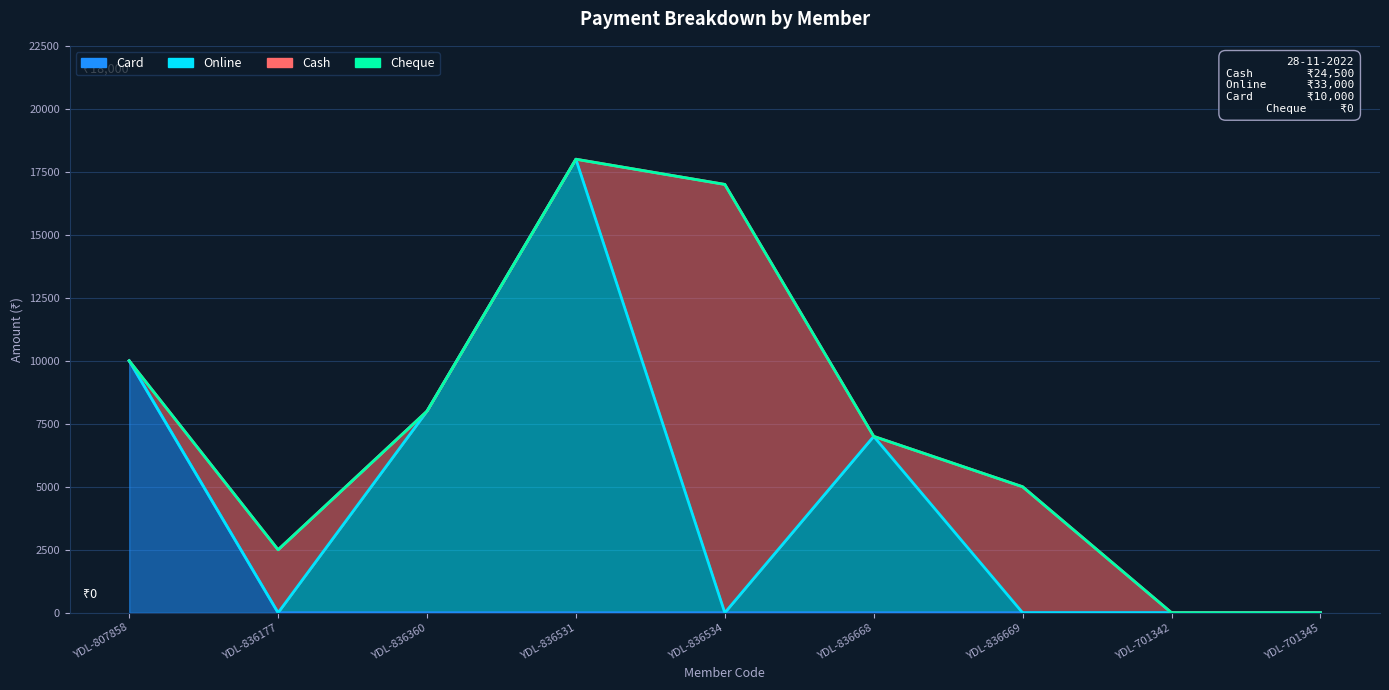

List the series in order of their overall mean, lowest first.

Cheque, Card, Cash, Online